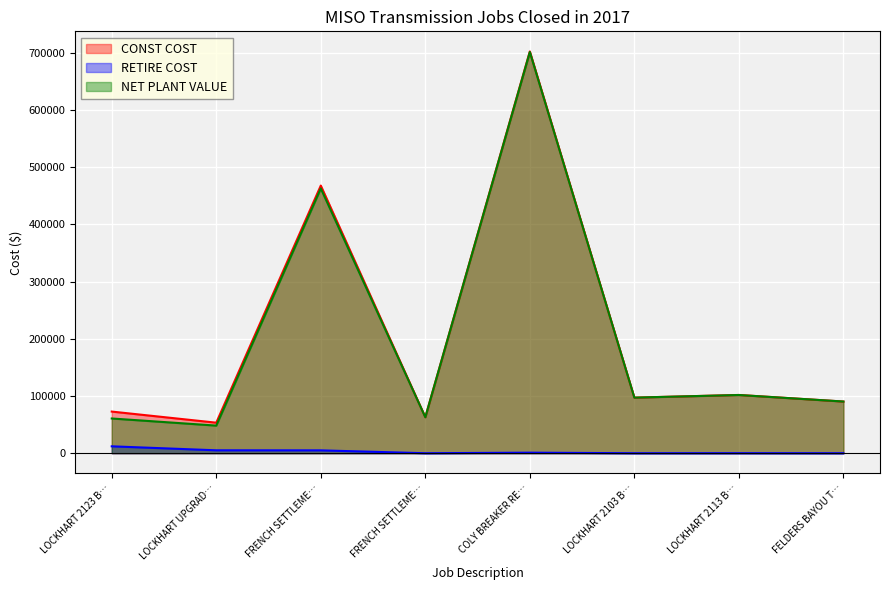

What are all the series names shown in the legend?

CONST COST, RETIRE COST, NET PLANT VALUE